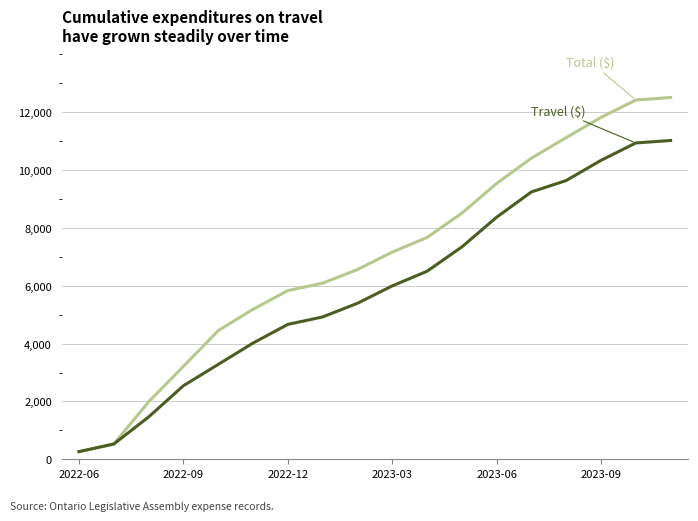

What is the maximum value shown in the chart?

12511.7